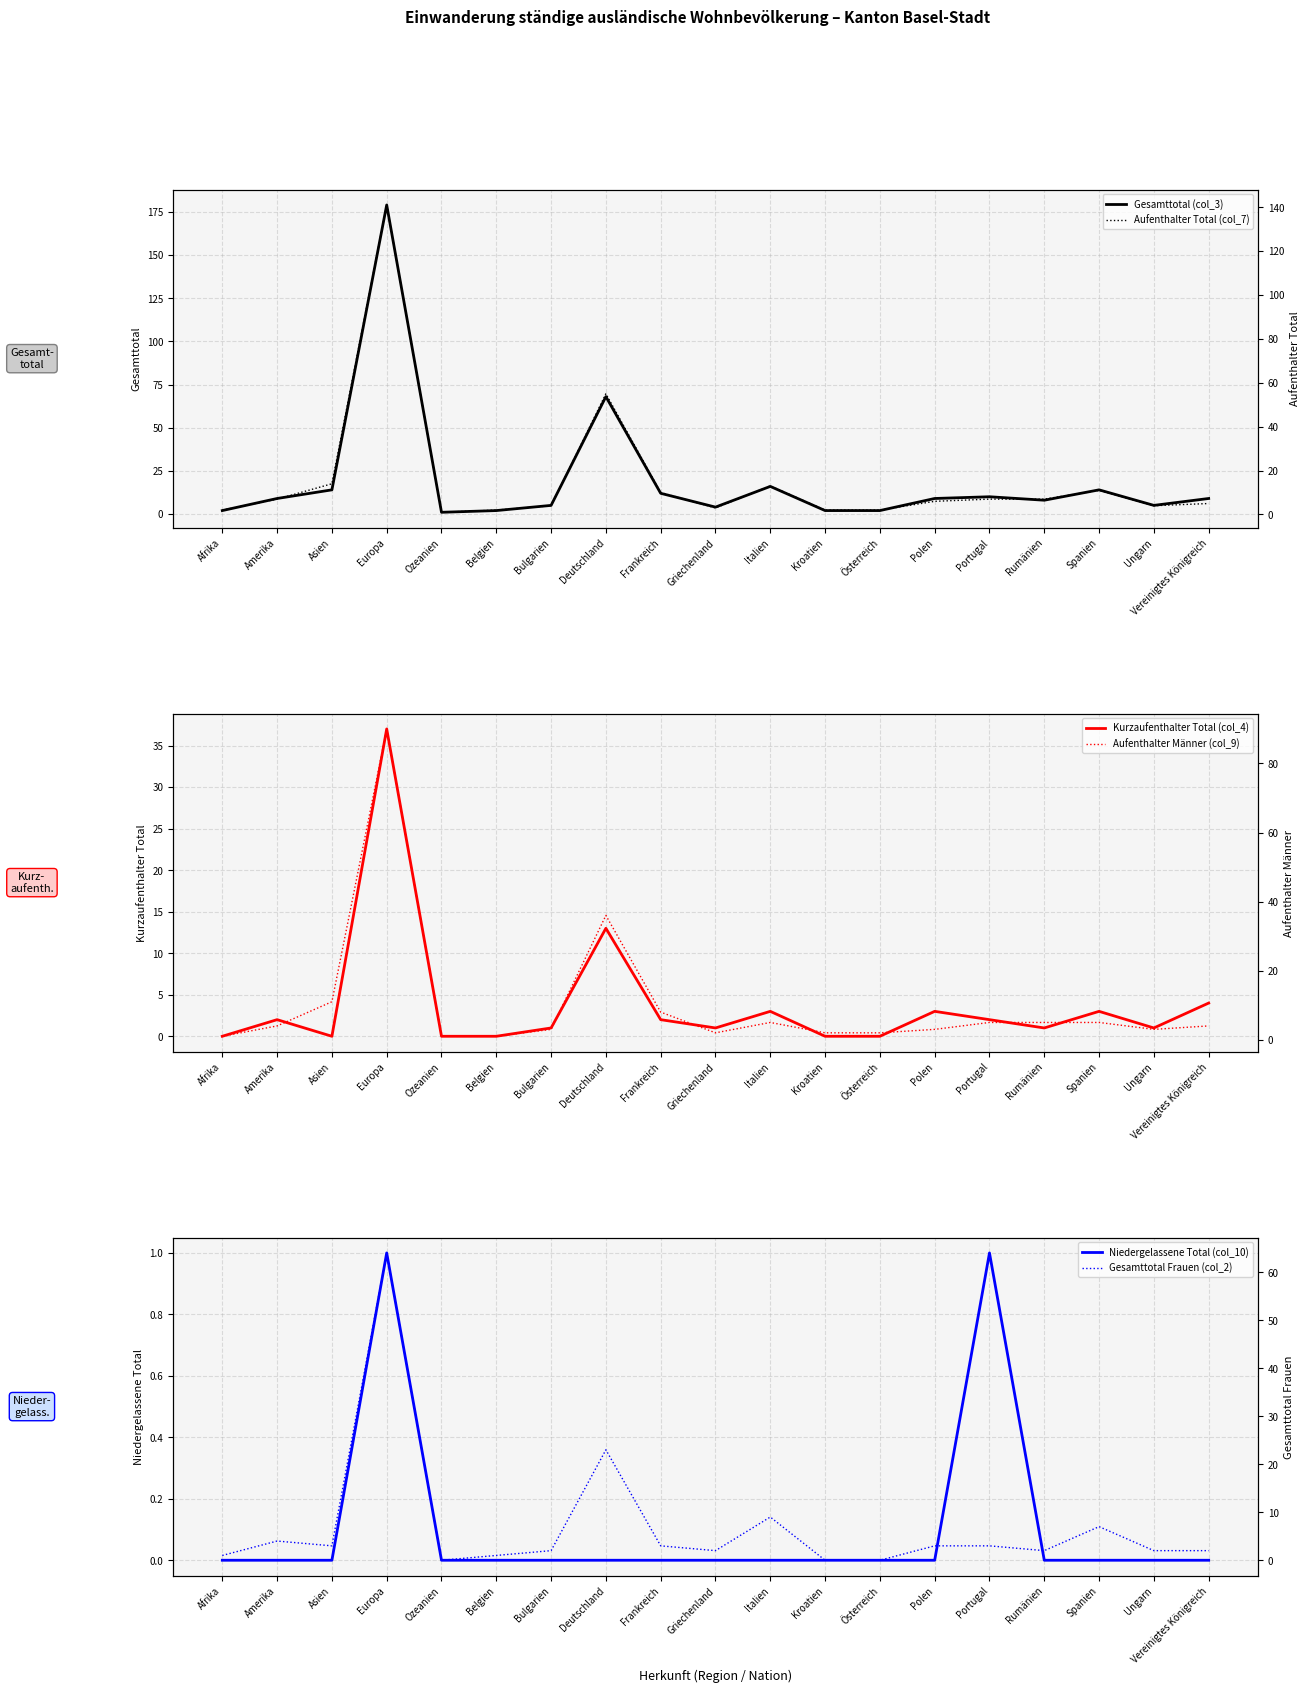

What is the highest value of the Aufenthalter Total (col_7) series?

141